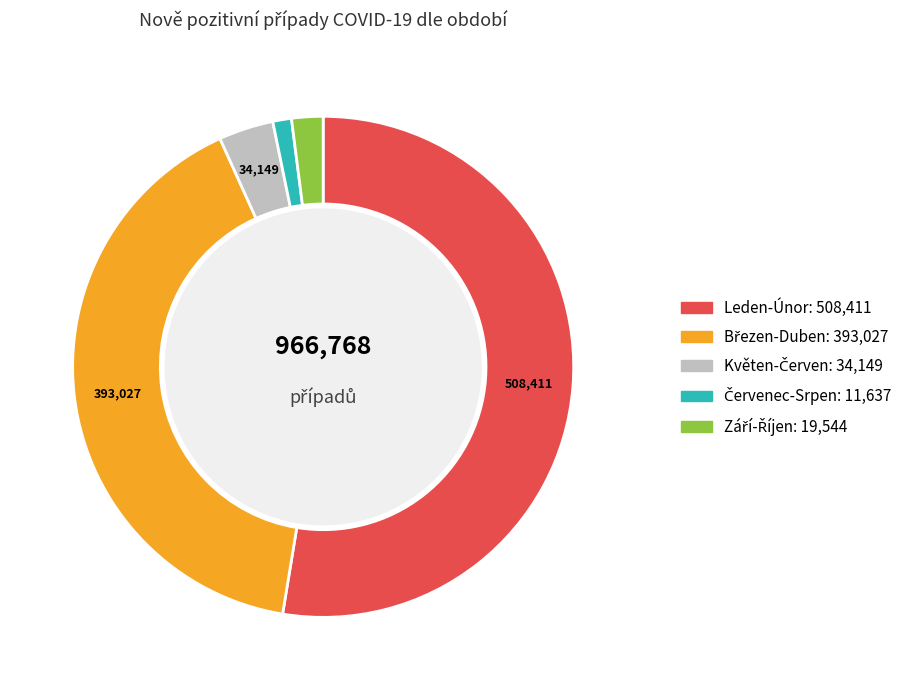

Does any single category account for the majority?

Yes